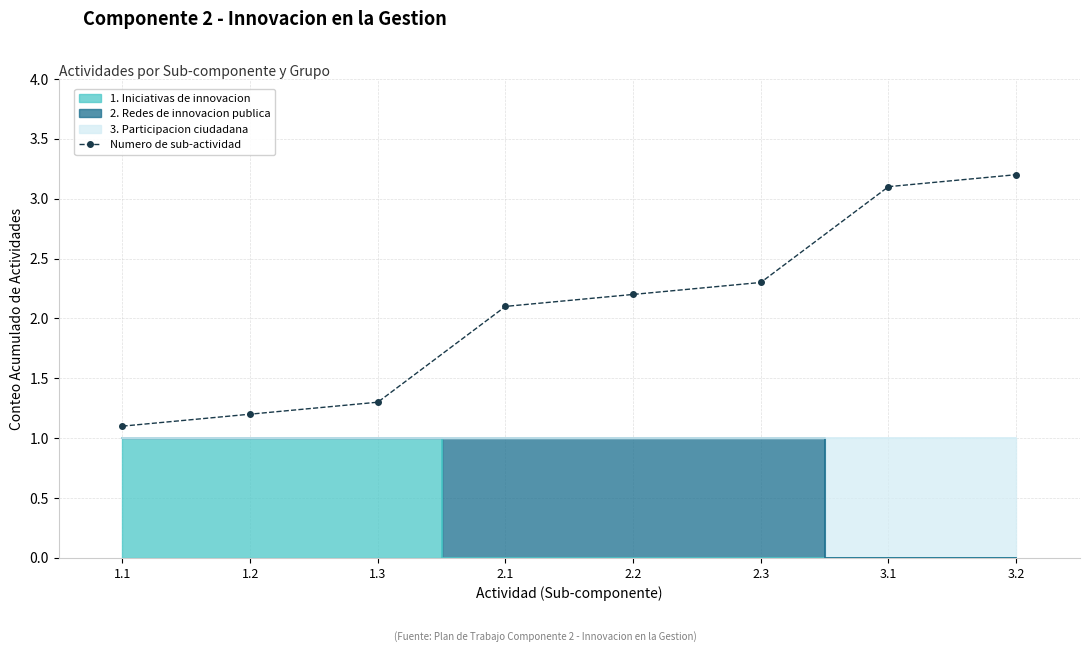

Rank the categories by Numero de sub-actividad value from lowest to highest.

1.1, 1.2, 1.3, 2.1, 2.2, 2.3, 3.1, 3.2